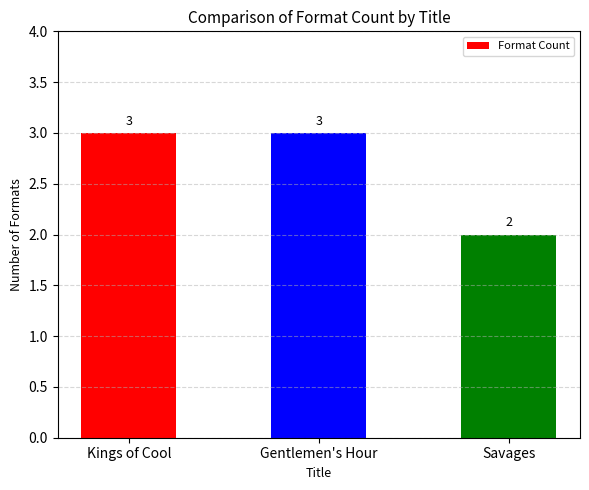

Is it true that the value at Savages is 3?

False